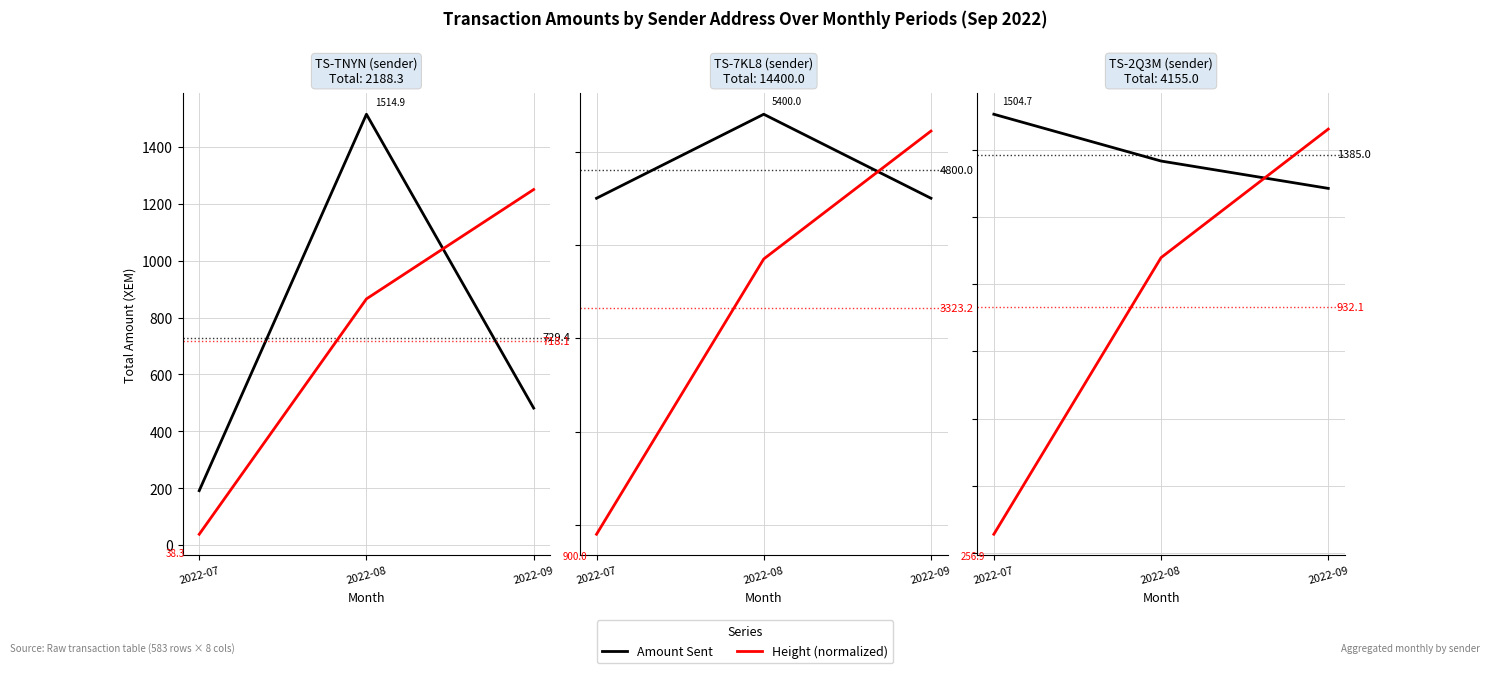

What is the spread (max minus min) of values at 2022-07?

1247.9